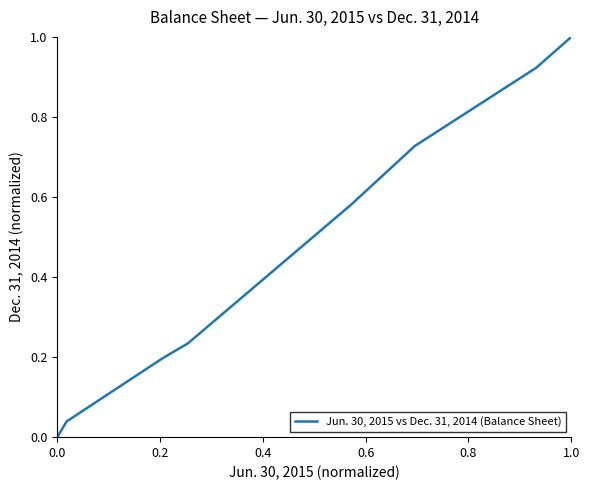

Does the chart have visible grid lines?

No